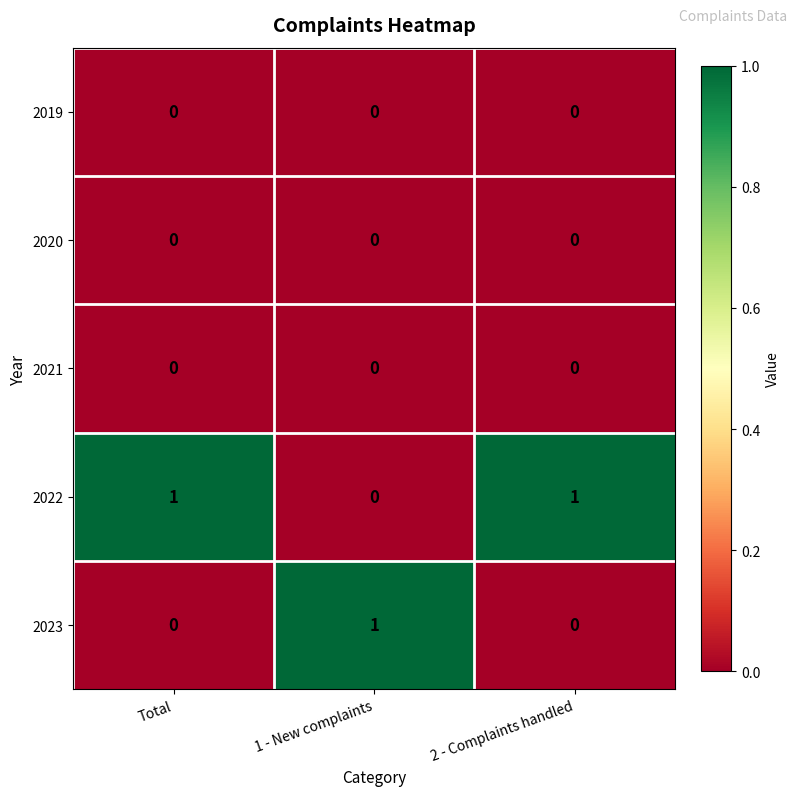

Reading right to left, list all the values displayed in this chart.

2019: 2 - Complaints handled=0	1 - New complaints=0	Total=0
2020: 2 - Complaints handled=0	1 - New complaints=0	Total=0
2021: 2 - Complaints handled=0	1 - New complaints=0	Total=0
2022: 2 - Complaints handled=1	1 - New complaints=0	Total=1
2023: 2 - Complaints handled=0	1 - New complaints=1	Total=0